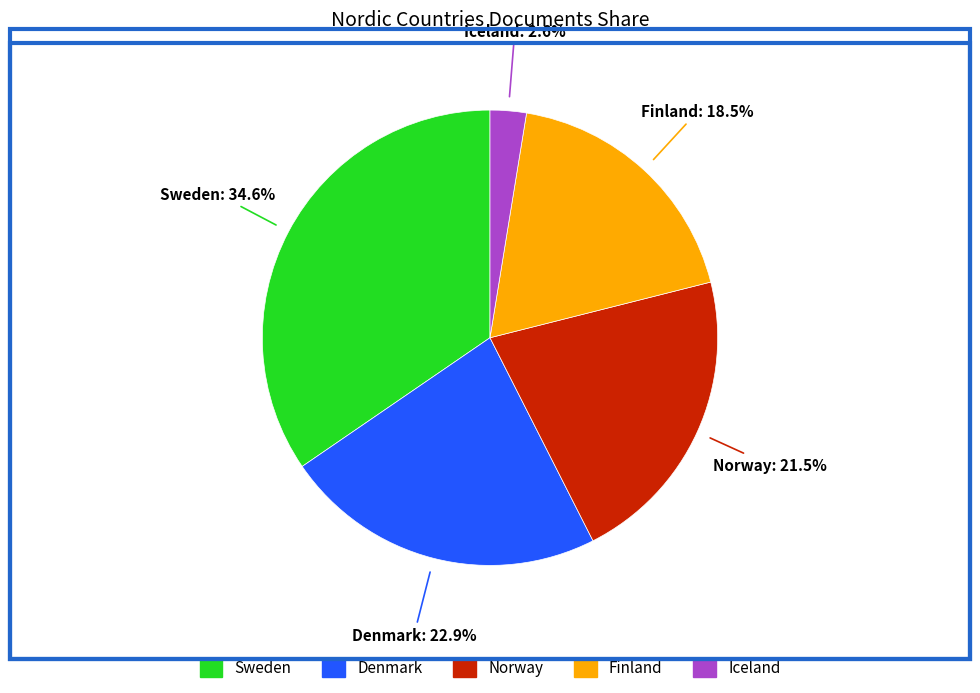

Is it true that Sweden is 35% of the pie?

True